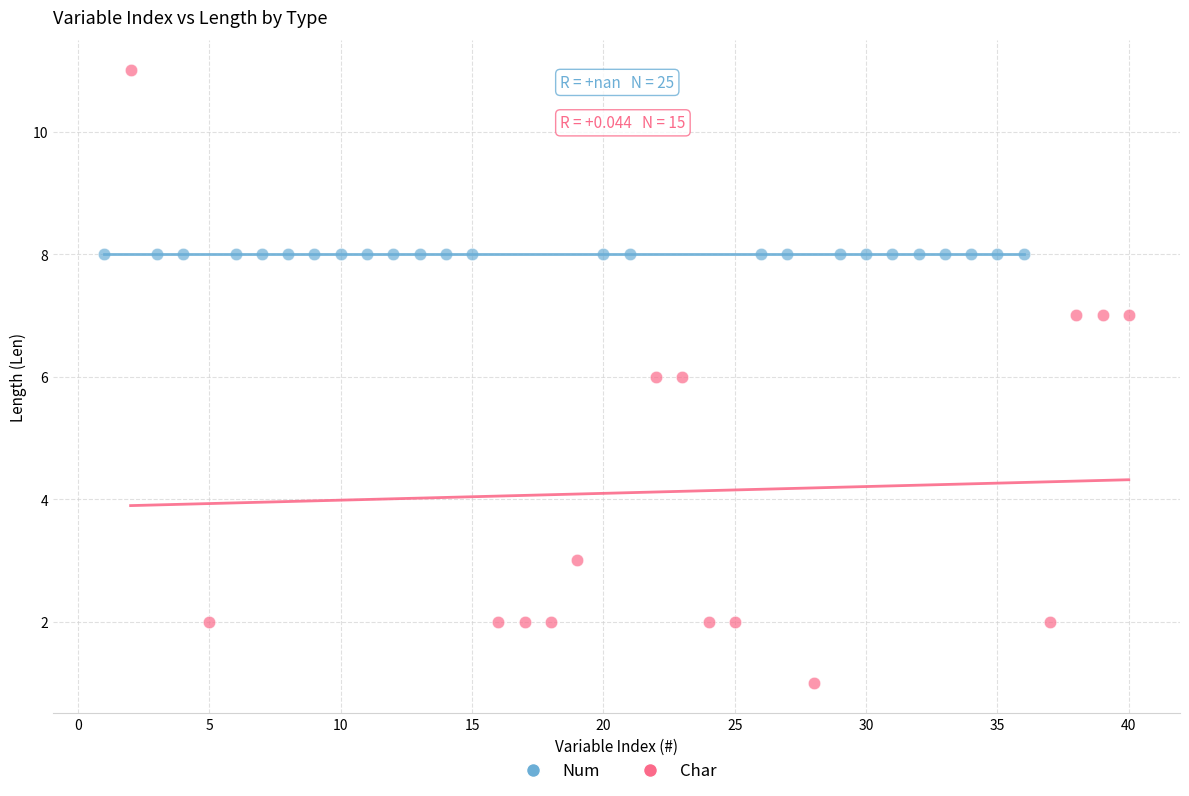

Which series reaches the minimum Y coordinate?

Char